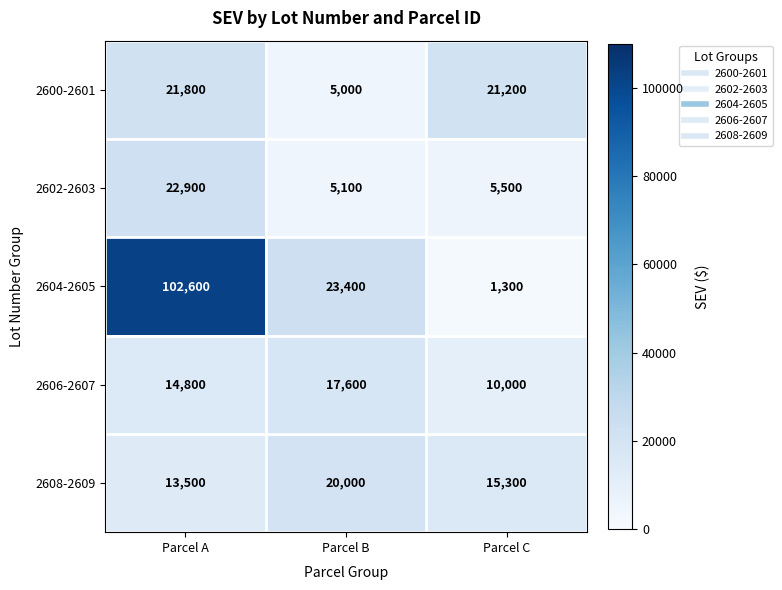

At which label does 2604-2605 first exceed 23400?

Parcel A